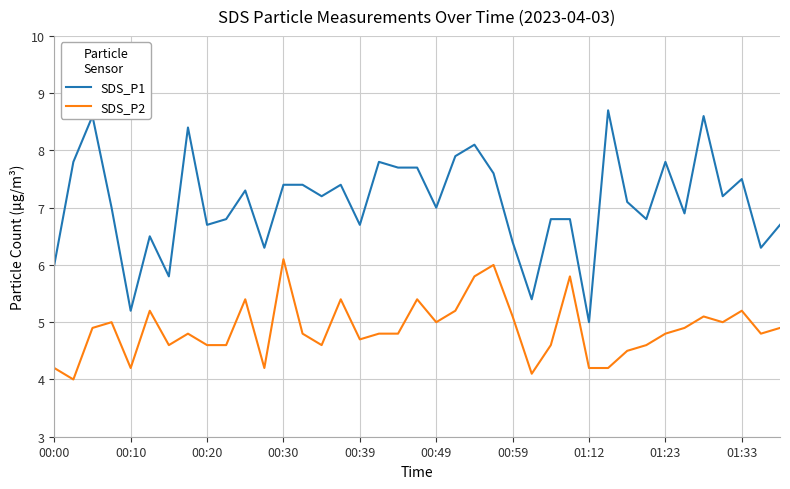

Rank the series by their average value, from lowest to highest.

SDS_P2, SDS_P1